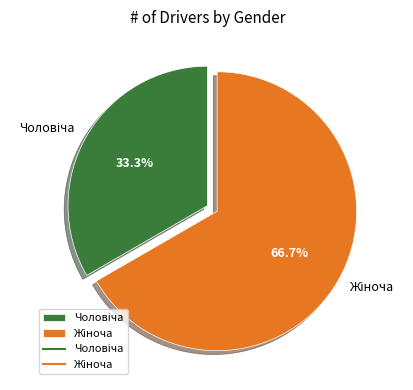

Is there any slice that represents more than half of the pie?

Yes